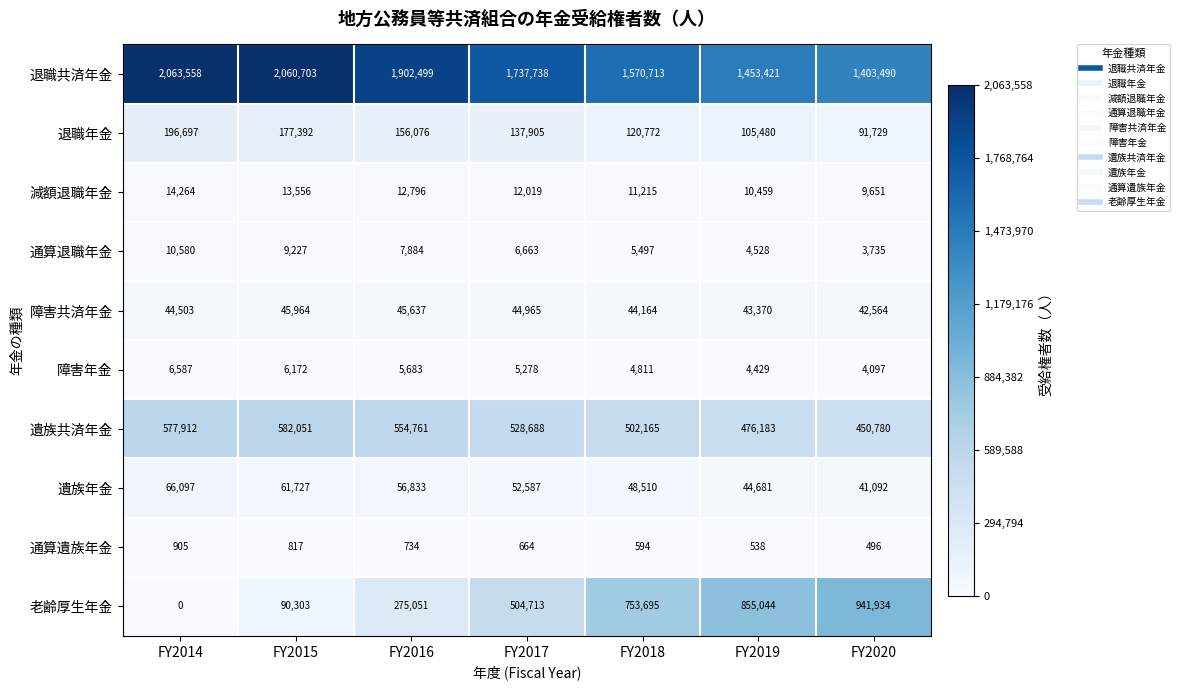

Which category has the lowest value across all series?

FY2014